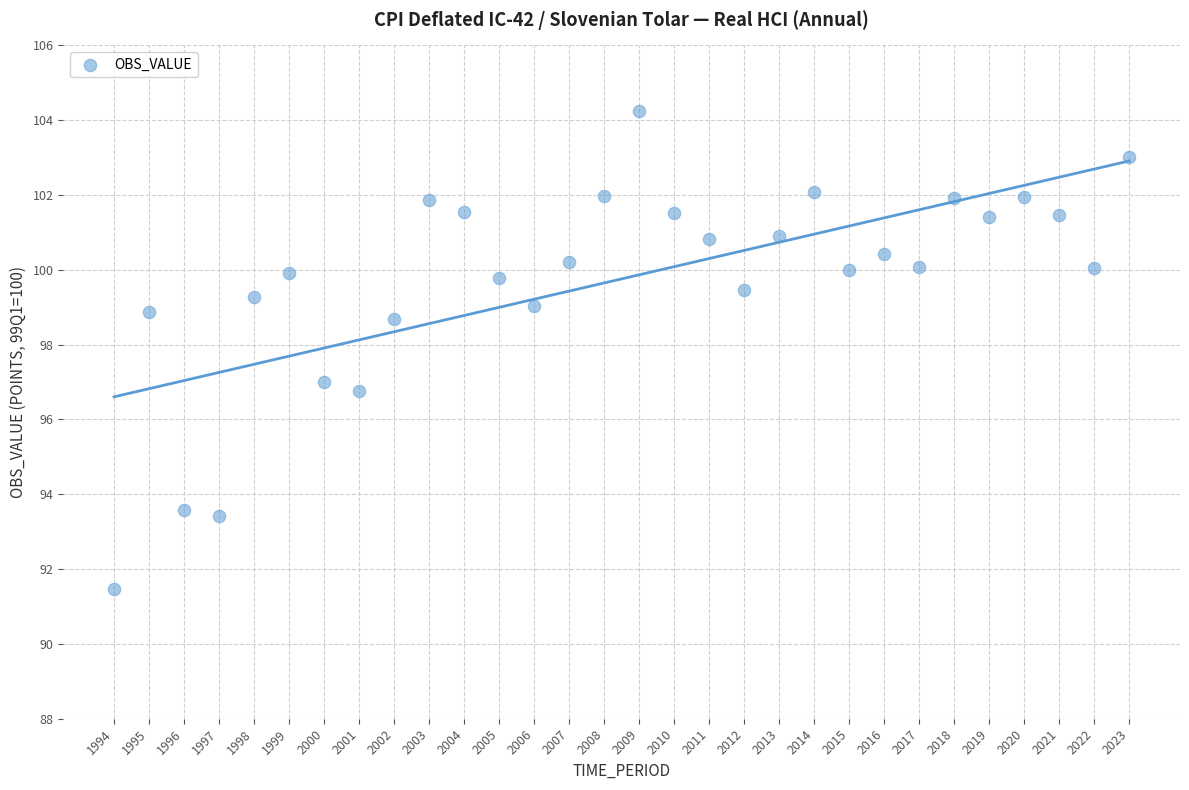

What is the range of Y values (max minus min)?

12.8